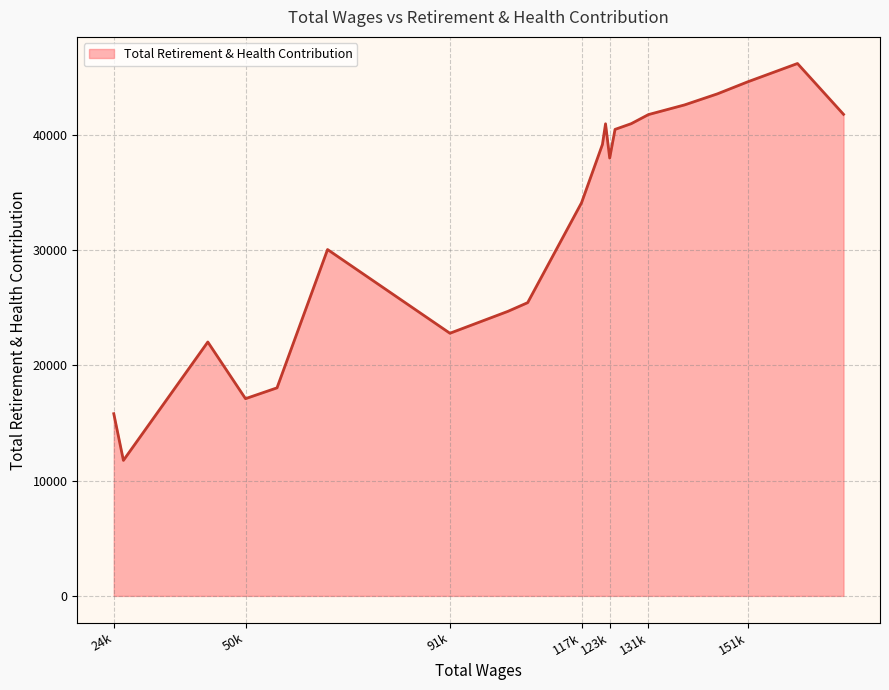

What is the greatest value displayed?

46189